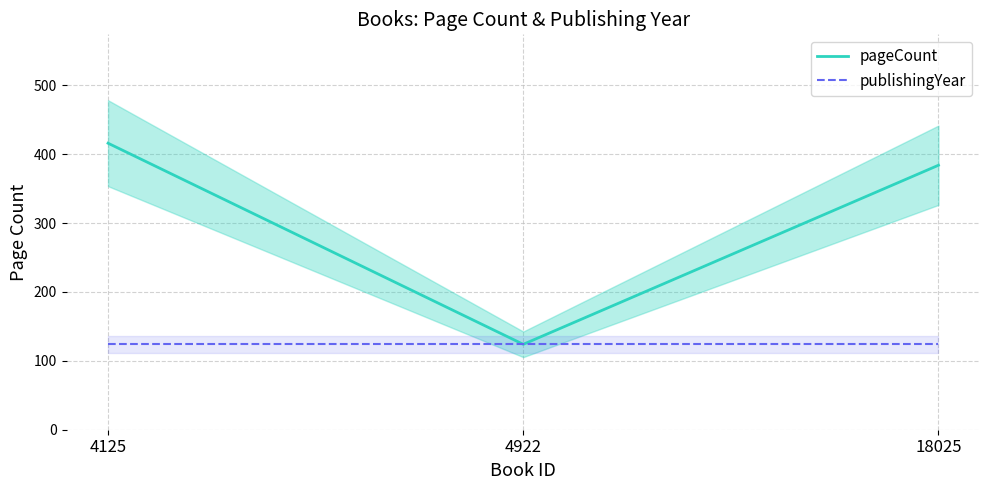

List the series in order of their peak value, lowest first.

publishingYear, pageCount